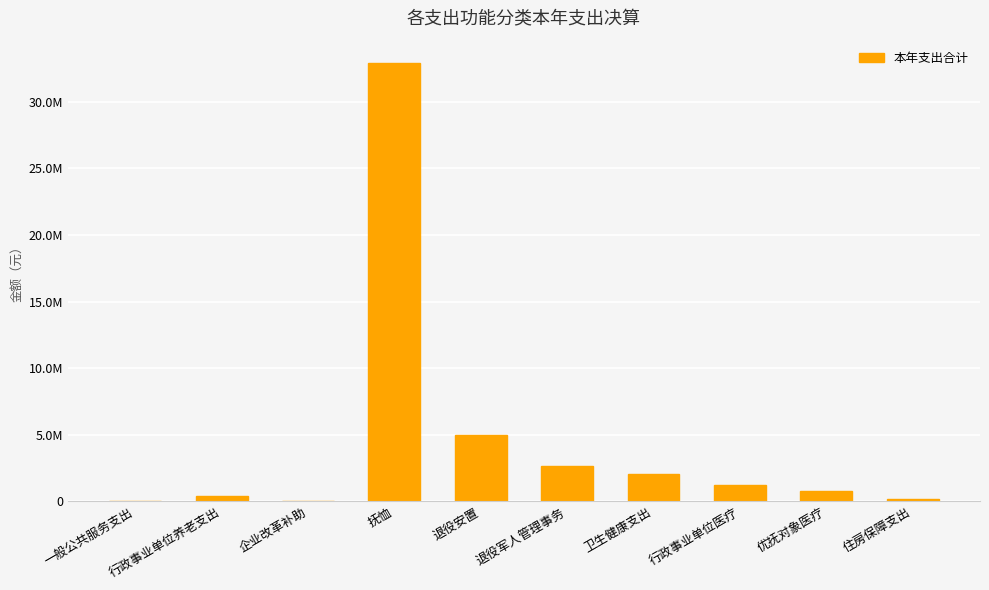

List the labels in order of value, smallest first.

企业改革补助, 一般公共服务支出, 住房保障支出, 行政事业单位养老支出, 优抚对象医疗, 行政事业单位医疗, 卫生健康支出, 退役军人管理事务, 退役安置, 抚恤